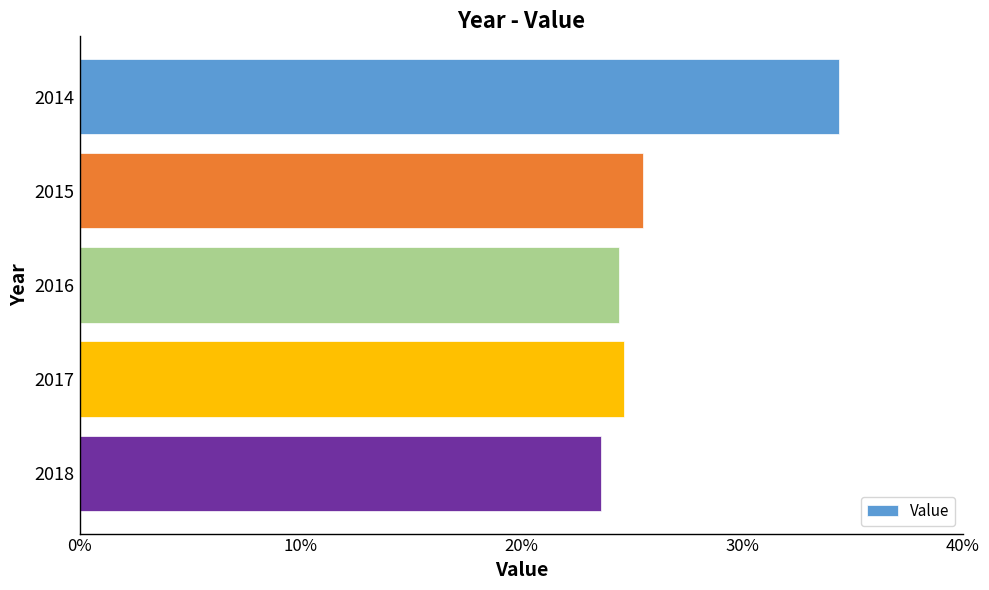

Approximately how many times larger is the value at 2014 compared to 2016?

1.4